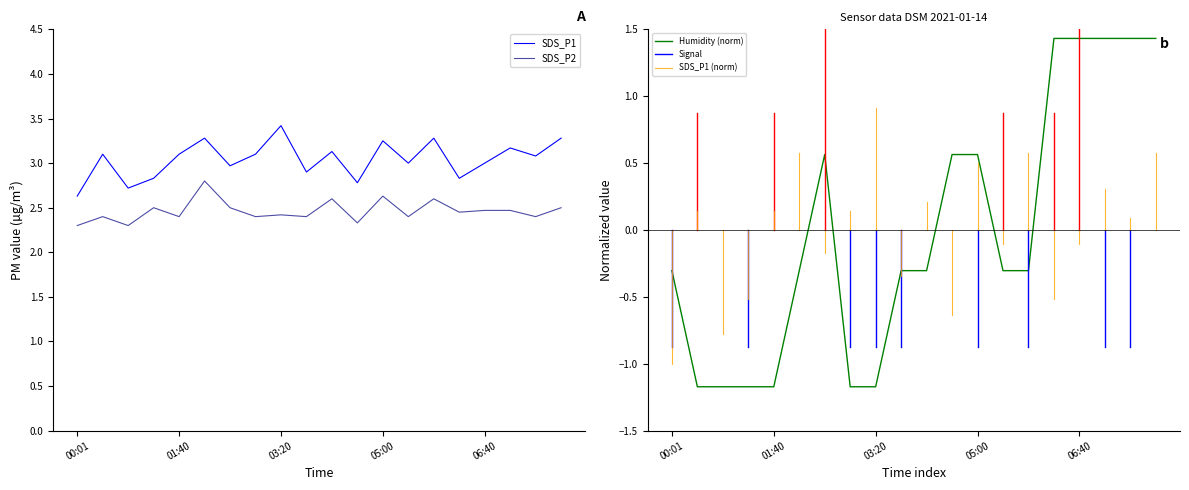

Where is Humidity nearest to the value 0?

00:01